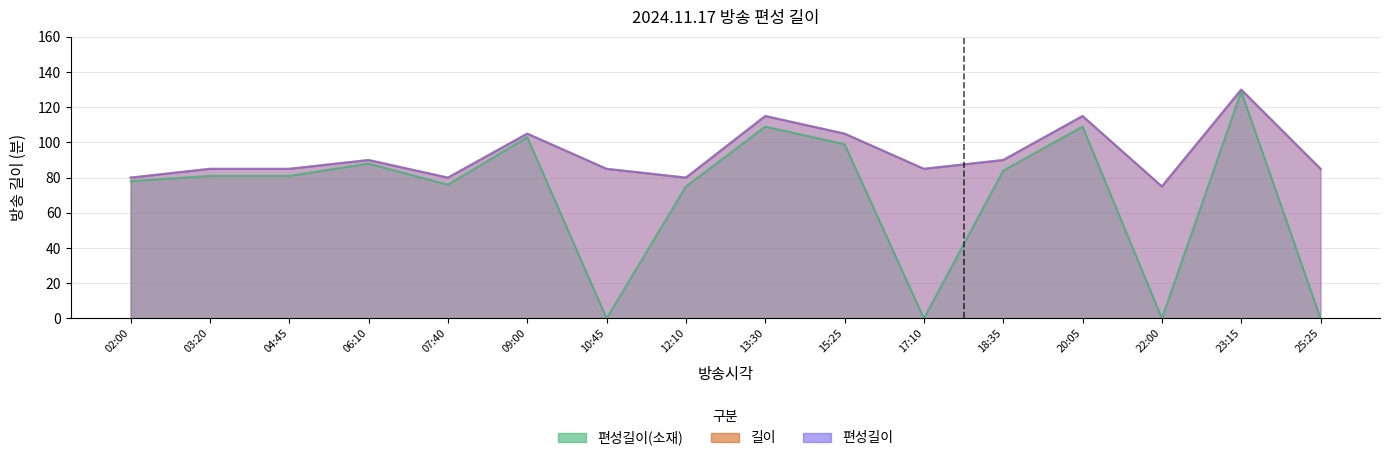

What is the total value across all series at 13:30?

339